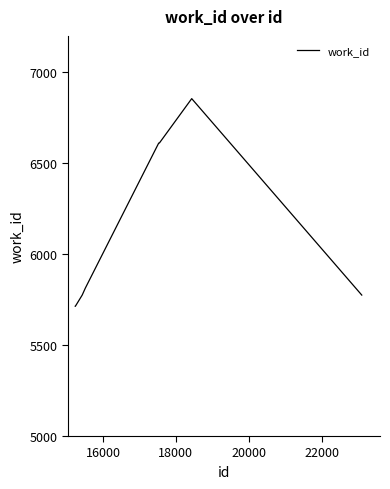

What is the minimum value shown in the chart?

5713